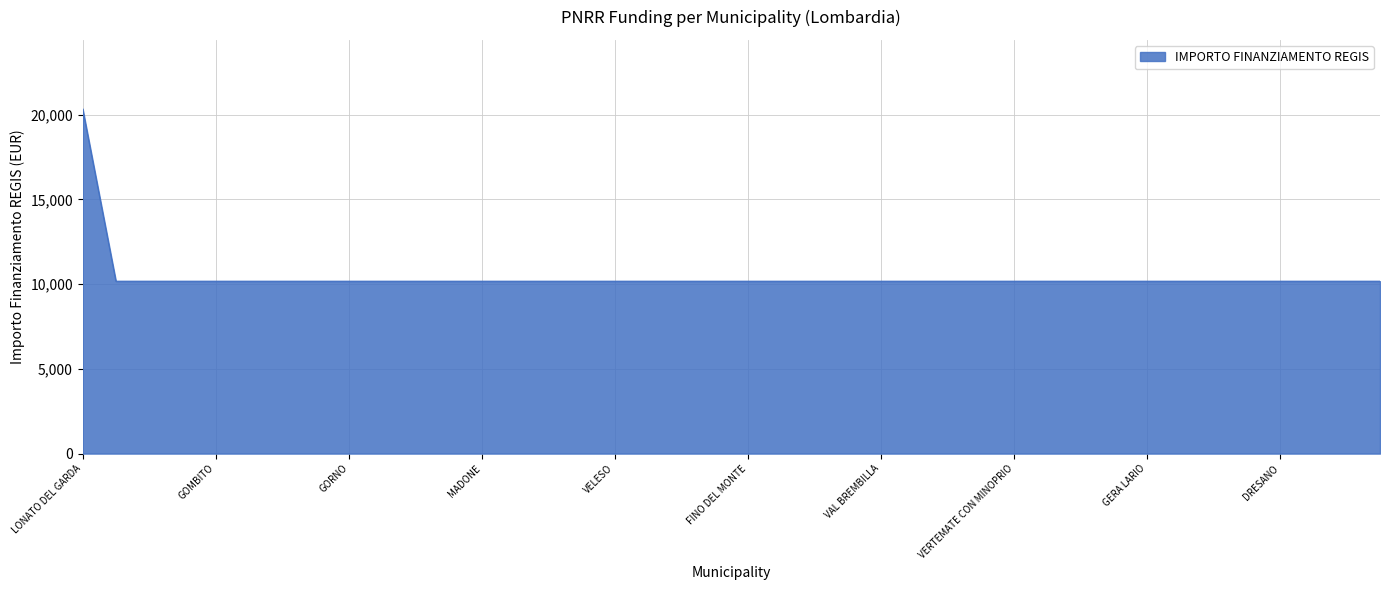

What is the greatest value displayed?

20344